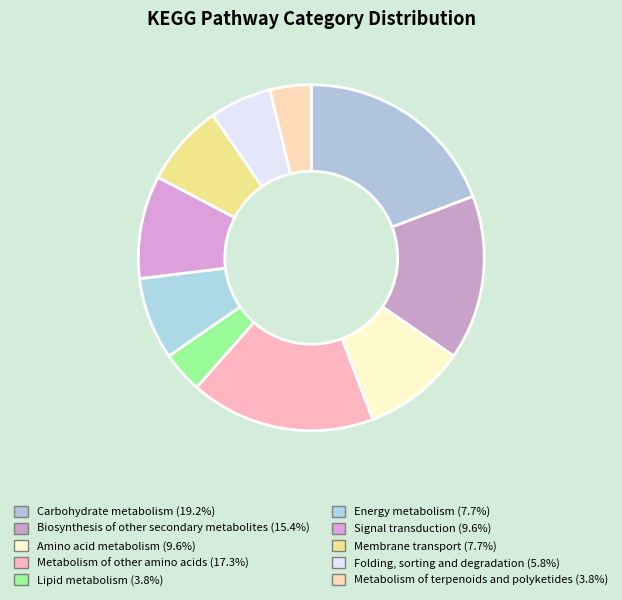

How many segments does this pie chart have?

10